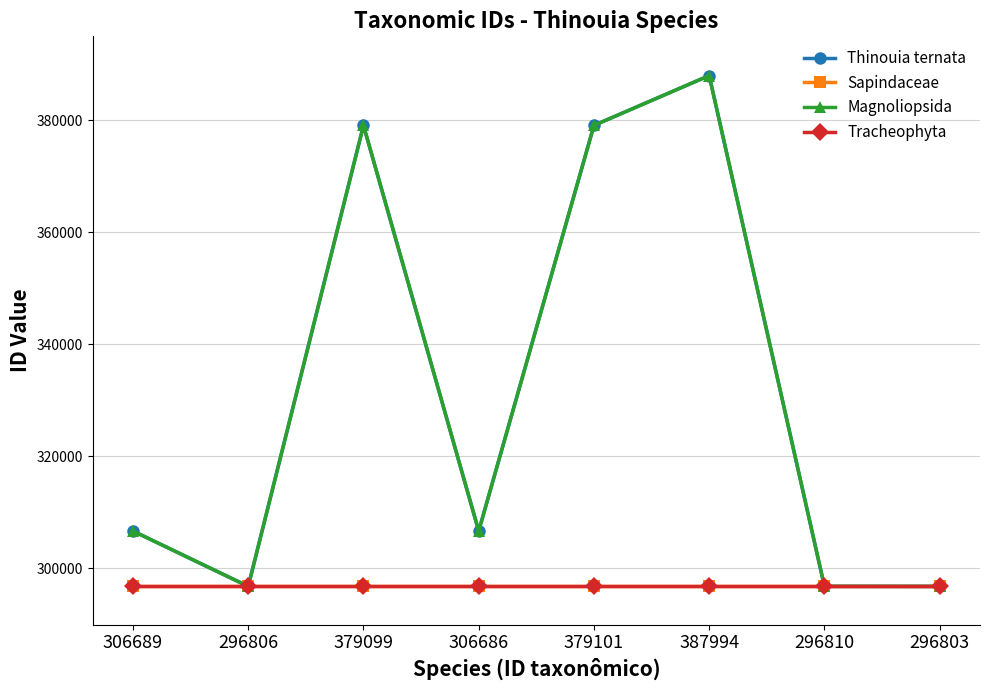

The Magnoliopsida series shows 379101 at 379101. True or false?

True